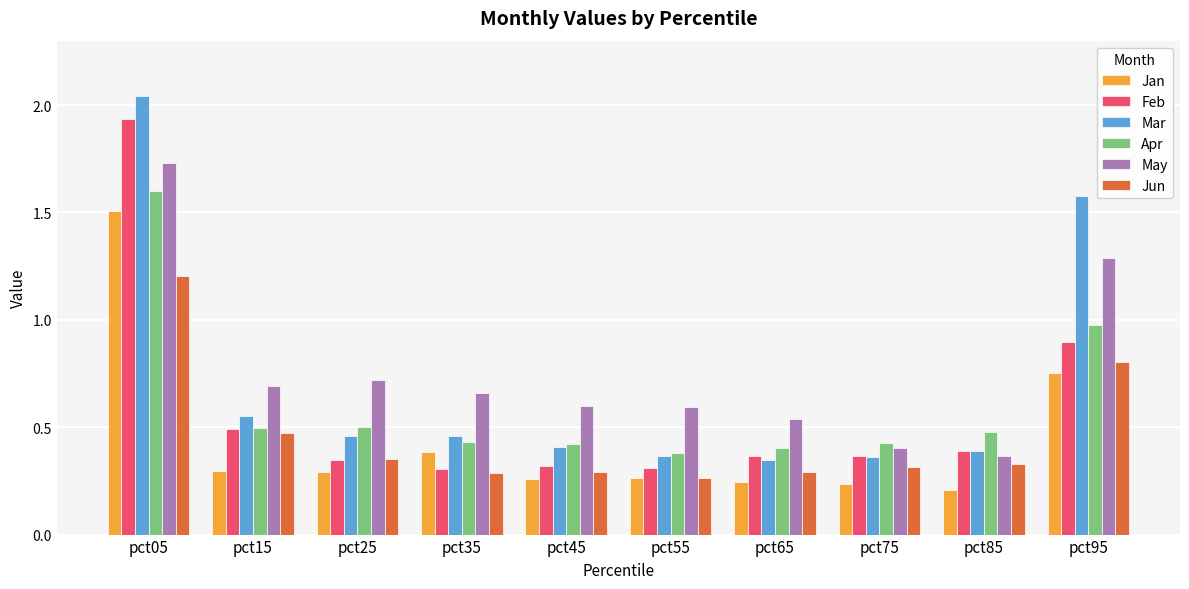

What is the total value across all series at pct05?

10.0